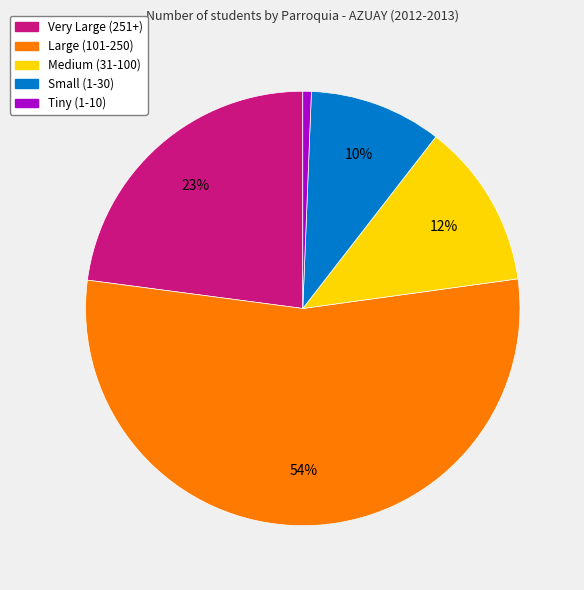

To the nearest percent, what is the average slice percentage?

20%